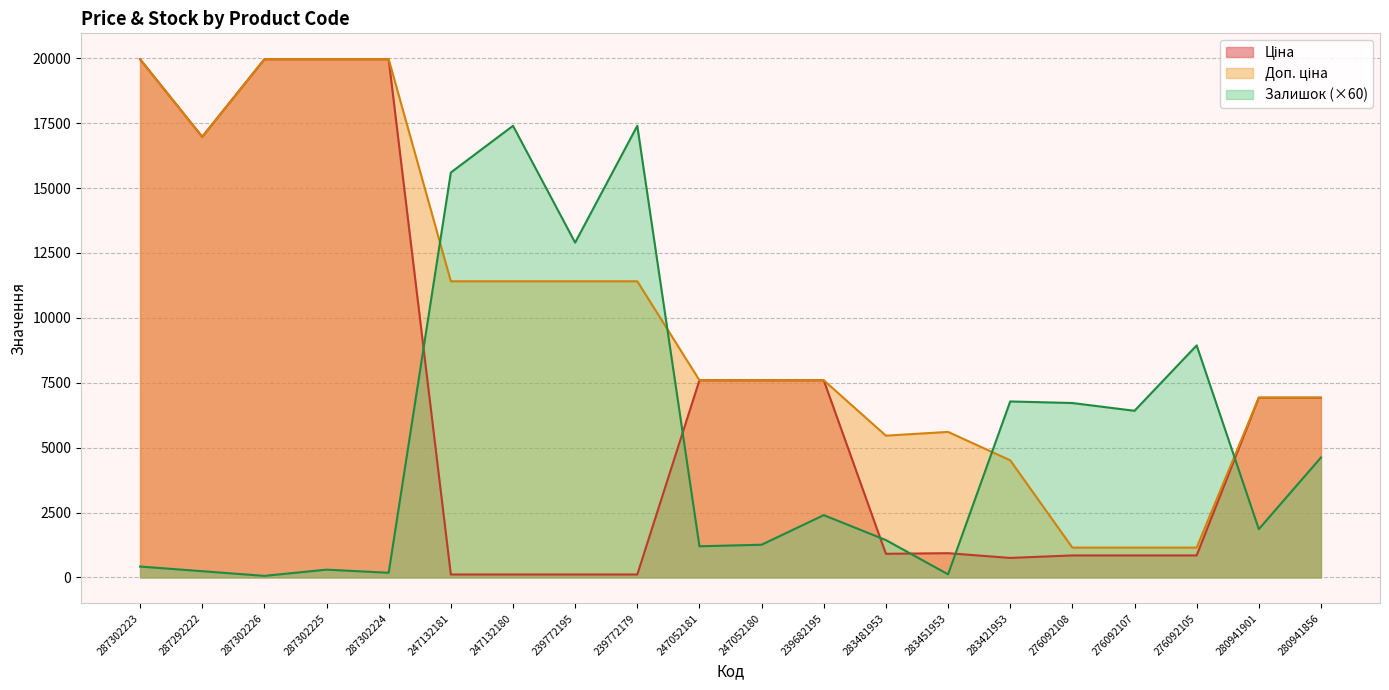

What is the value of the Доп. ціна point at the 6th from the left?

11410.0